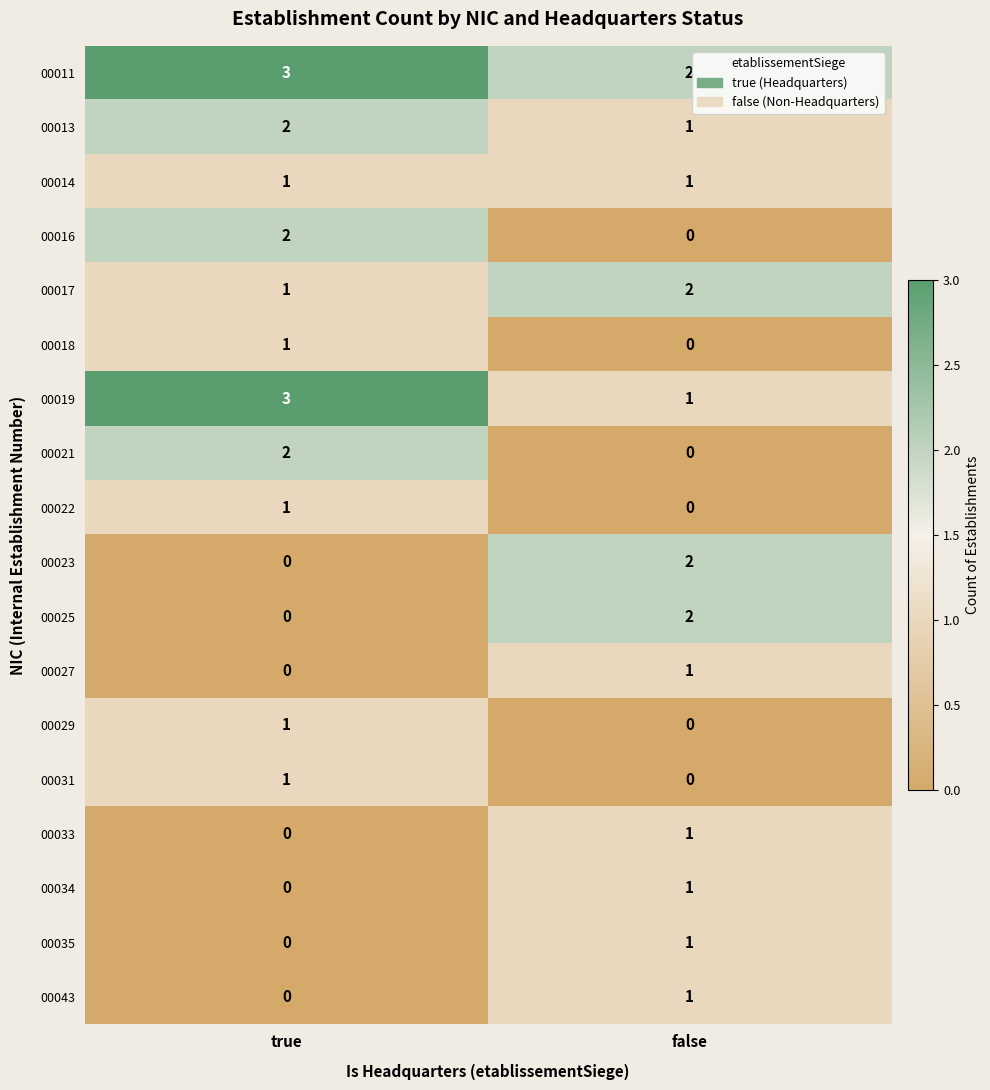

The 00016 series shows 1 at true. True or false?

False